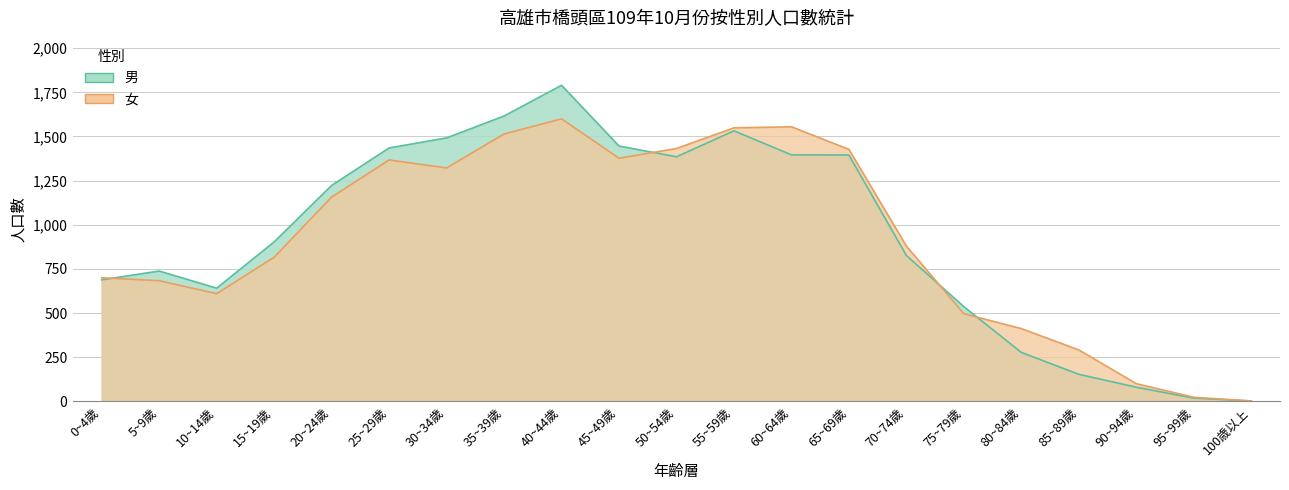

True or false: 男 has a value of 1385 at 50~54歲.

True